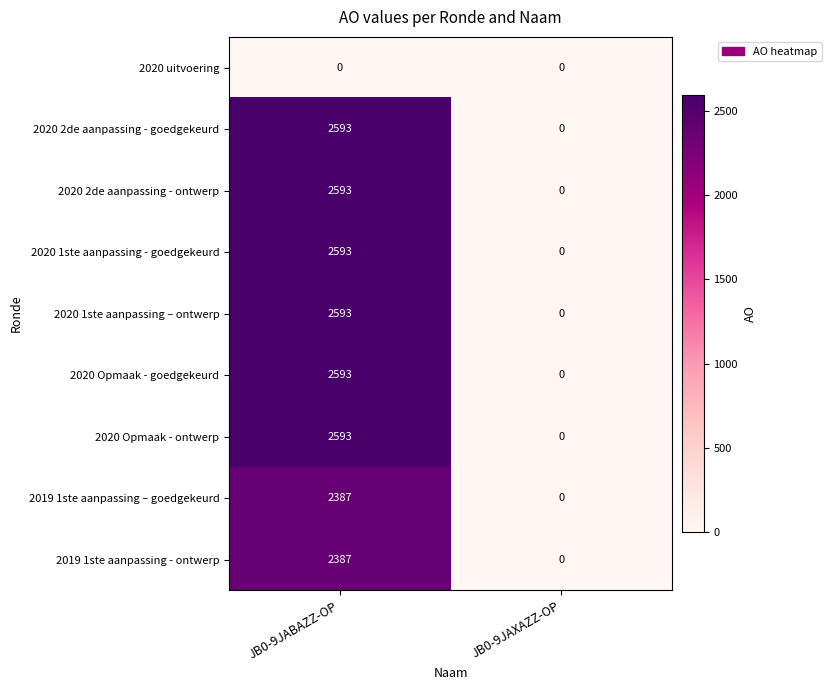

What is the sum of all 2020 2de aanpassing - ontwerp values?

2593